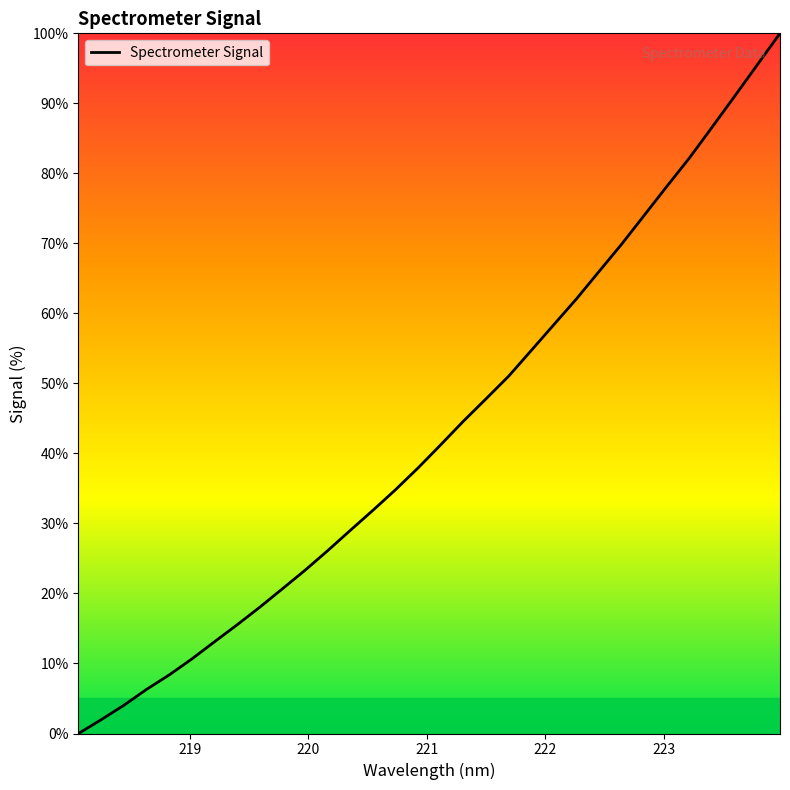

What is the greatest value displayed?

100.0